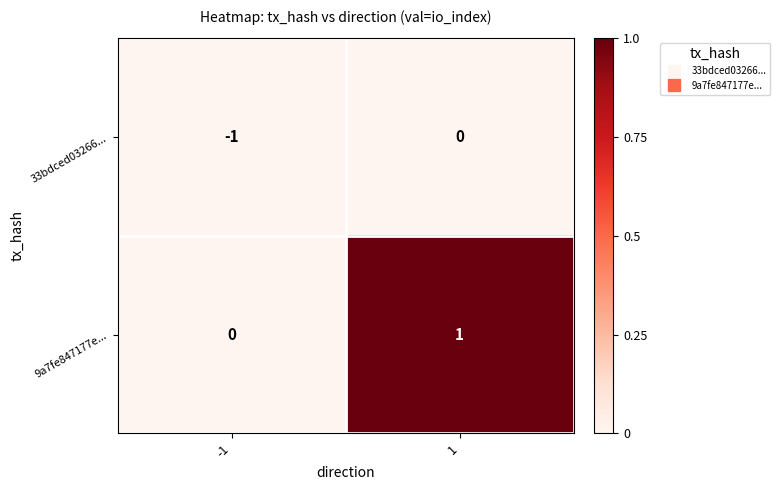

At which category is the sum across all series the highest?

1